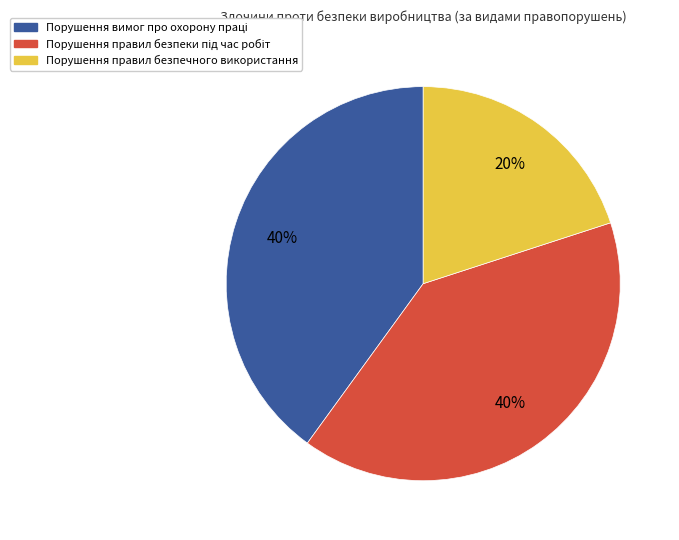

To the nearest percent, what is the average slice percentage?

33%